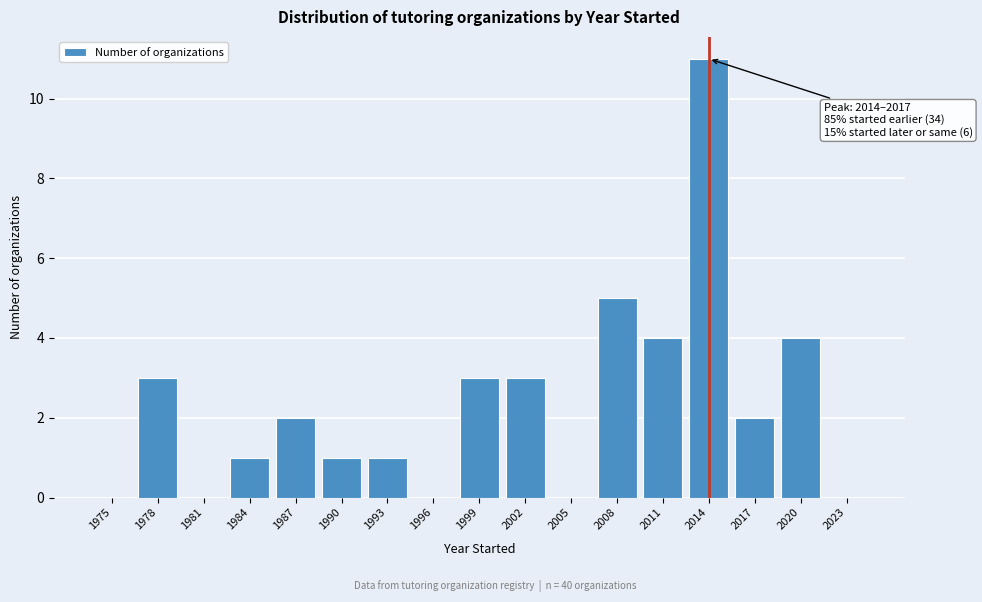

Reading left to right, extract all data points from this chart.

1975=0	1978=3	1981=0	1984=1	1987=2	1990=1	1993=1	1996=0	1999=3	2002=3	2005=0	2008=5	2011=4	2014=11	2017=2	2020=4	2023=0